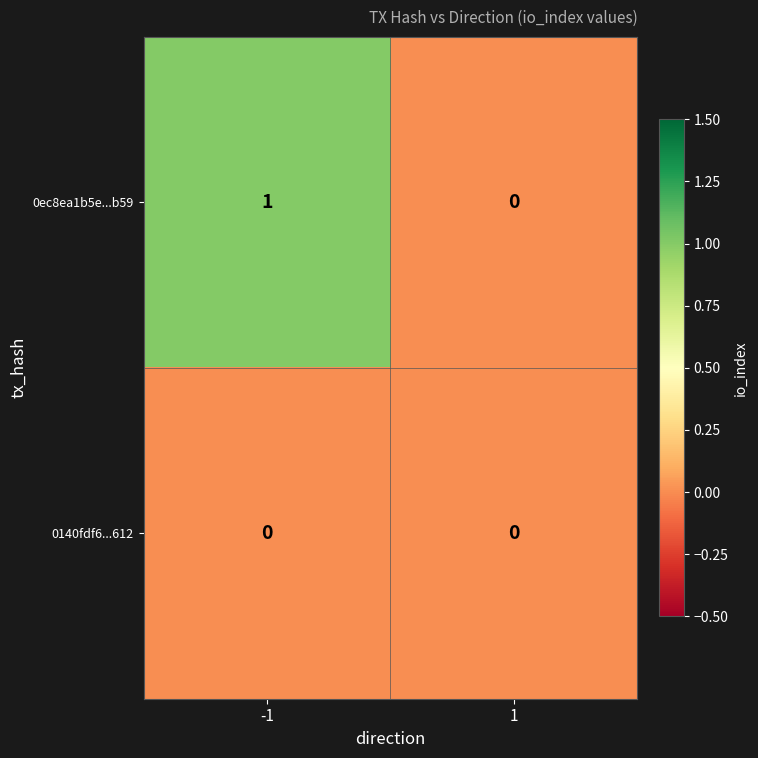

Reading left to right, transcribe all the data shown in this chart.

0ec8ea1b5e...b59: 1	0
0140fdf6...612: 0	0